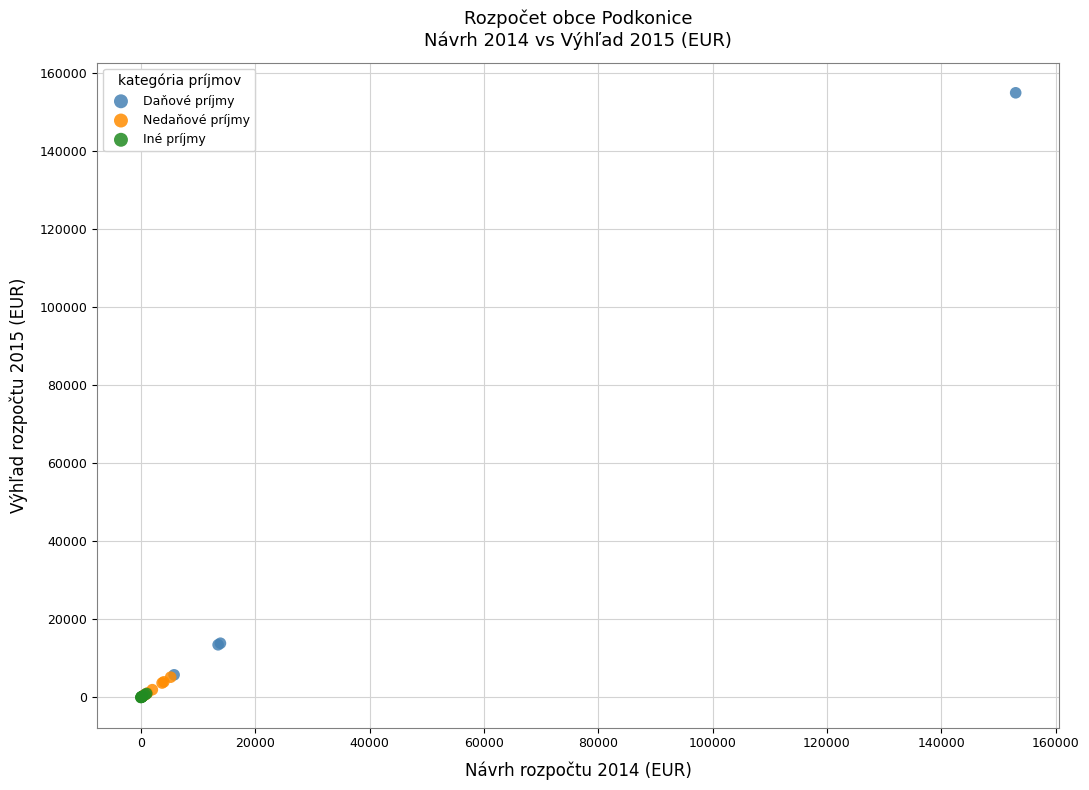

Which series contains the highest Y value?

Daňové príjmy